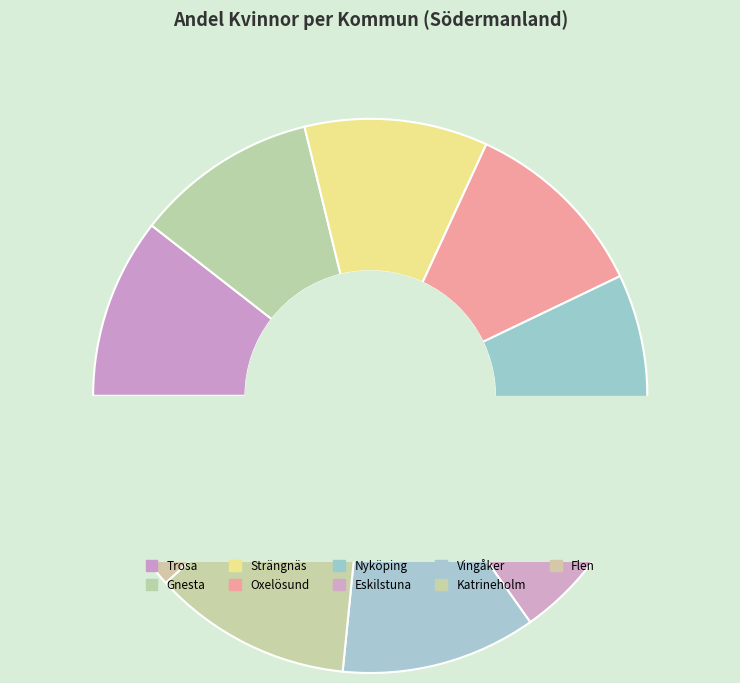

What is the total percentage of Katrineholm and Gnesta?

22.3%